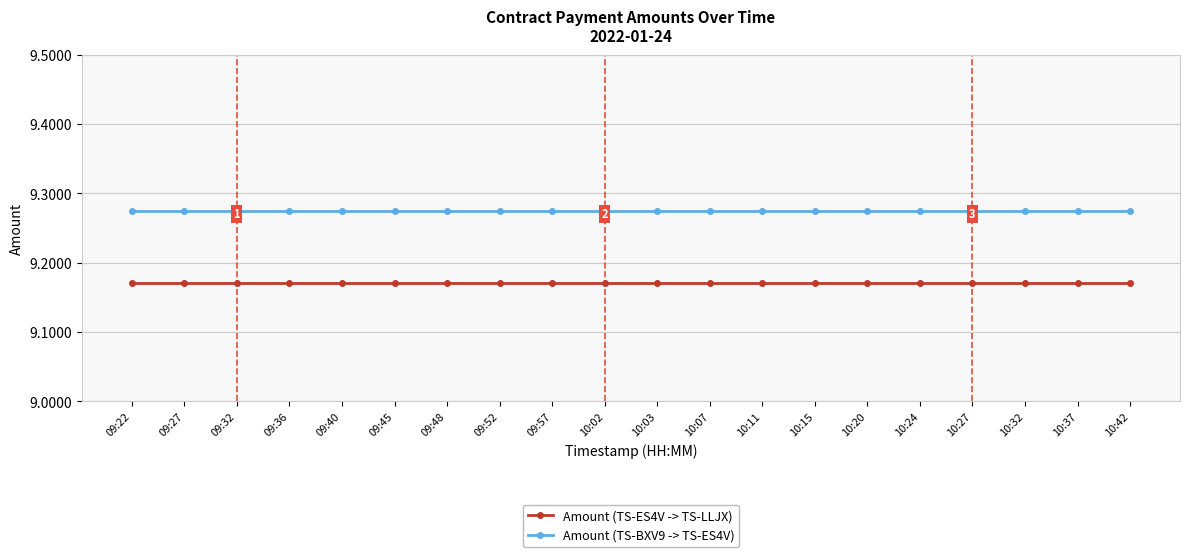

What position from the right is 10:42?

1